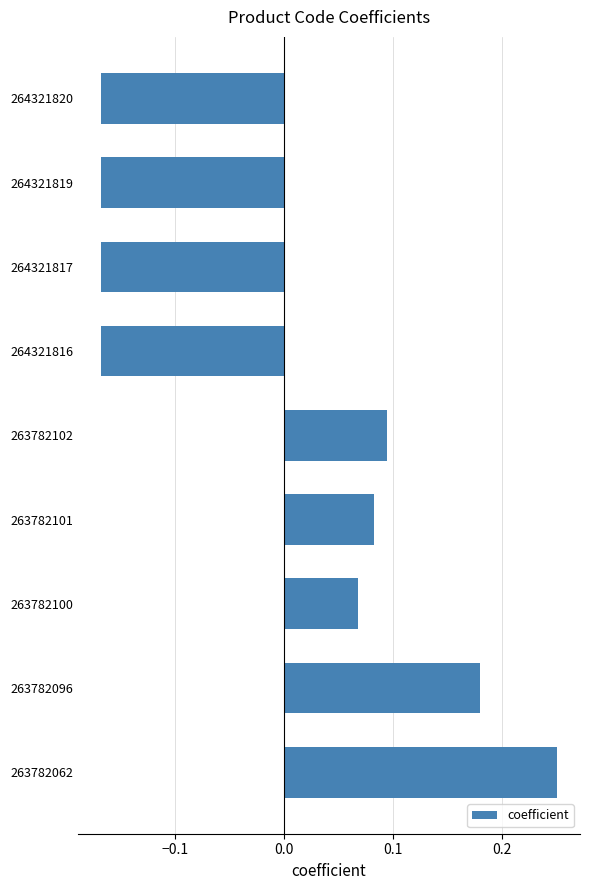

What is the change in value from 264321820 to 263782096?

+0.3